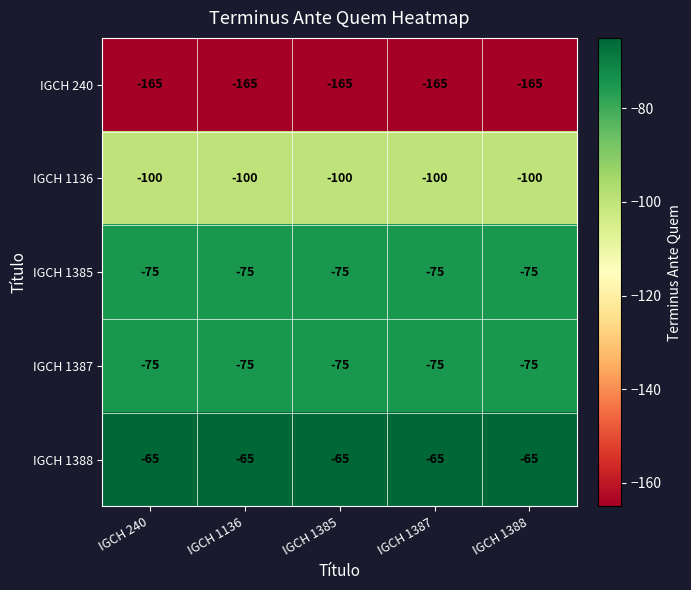

What is the minimum value for IGCH 1385?

-75